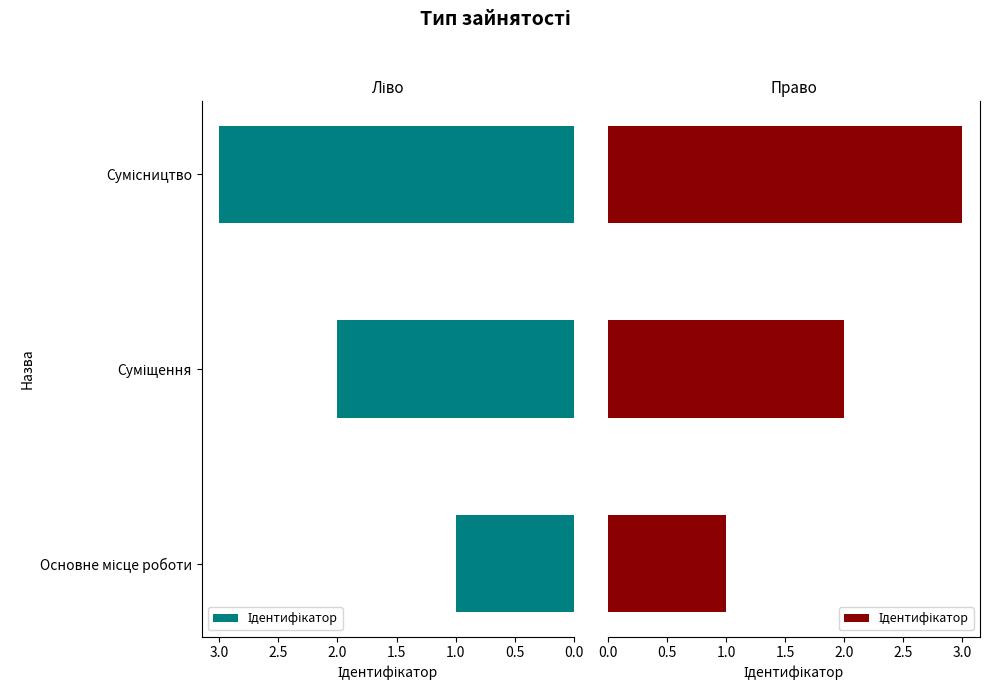

Count the number of categories in the chart.

3